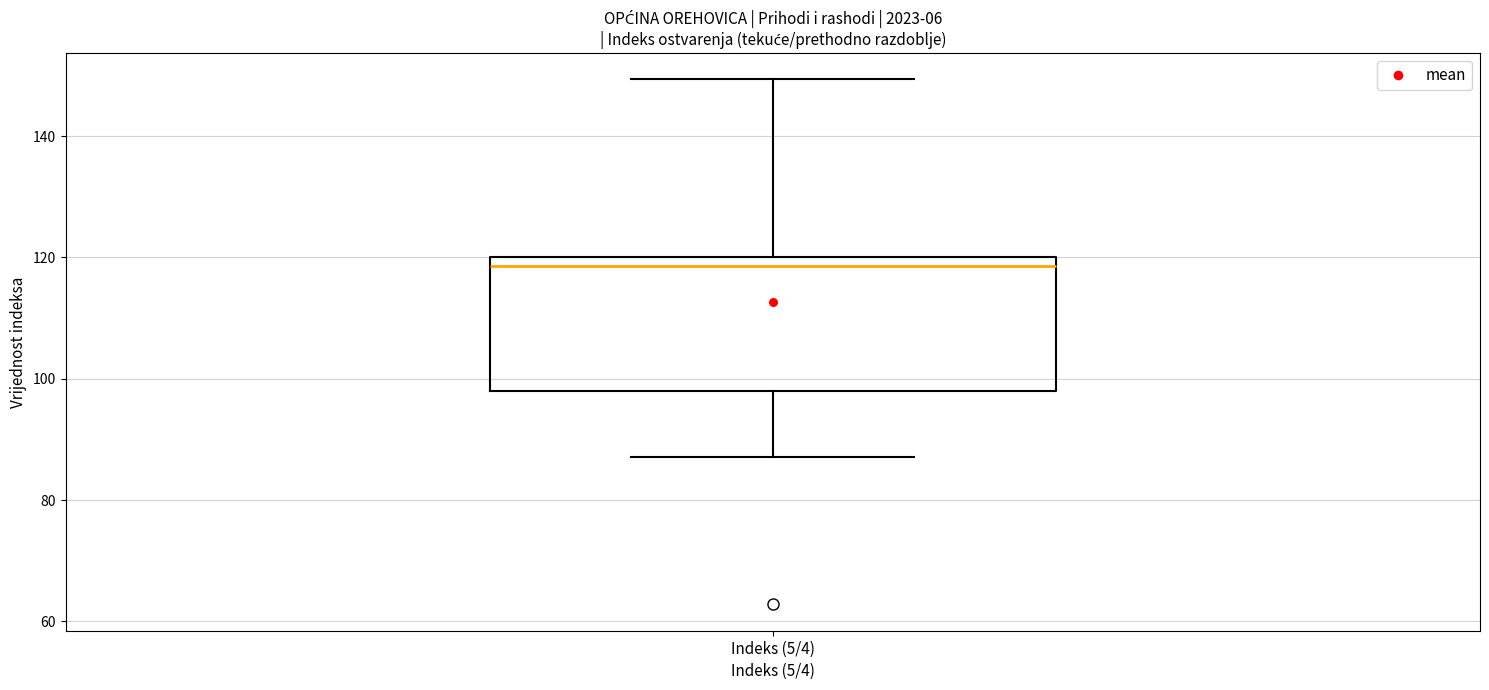

Where does the median line of the box for Indeks (5/4) sit on the y-axis? The values are not printed on the chart, so give them approximately, as read against the axis.

118